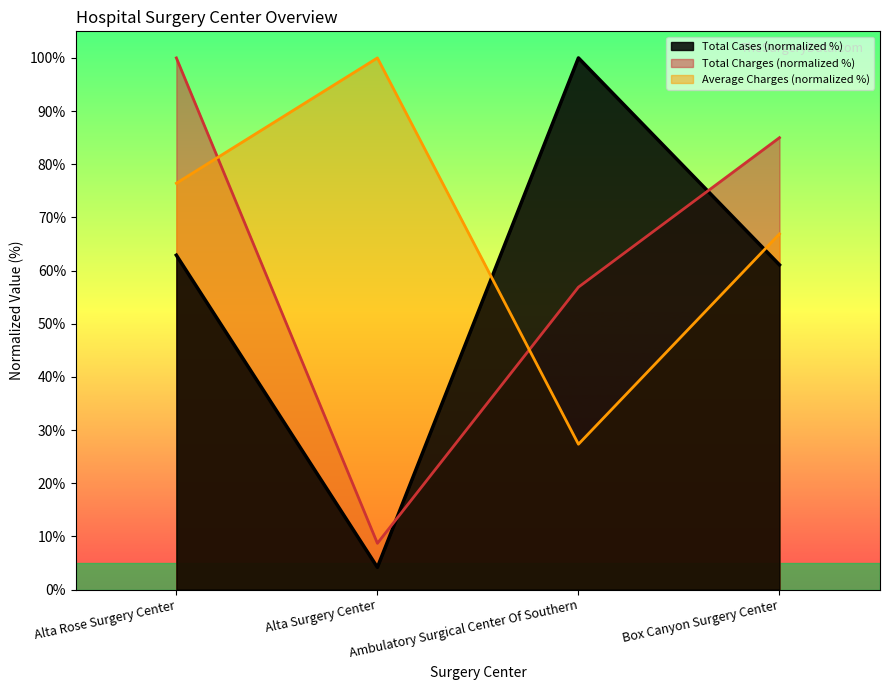

Reading left to right, list all the values displayed in this chart.

Total Cases: 62.9	4.2	100.0	61.1
Total Charges: 100.0	8.7	56.9	85.0
Average Charges: 76.4	100.0	27.3	66.9